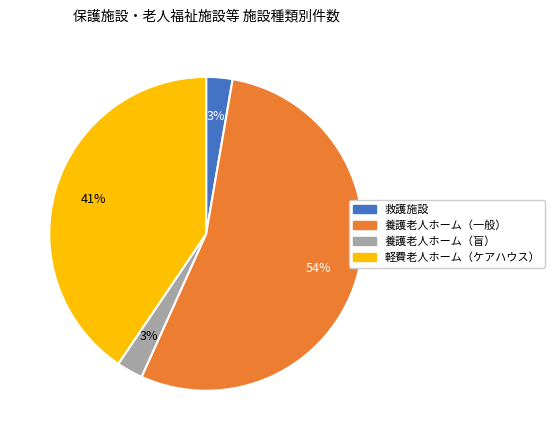

Is there any slice that represents more than half of the pie?

Yes